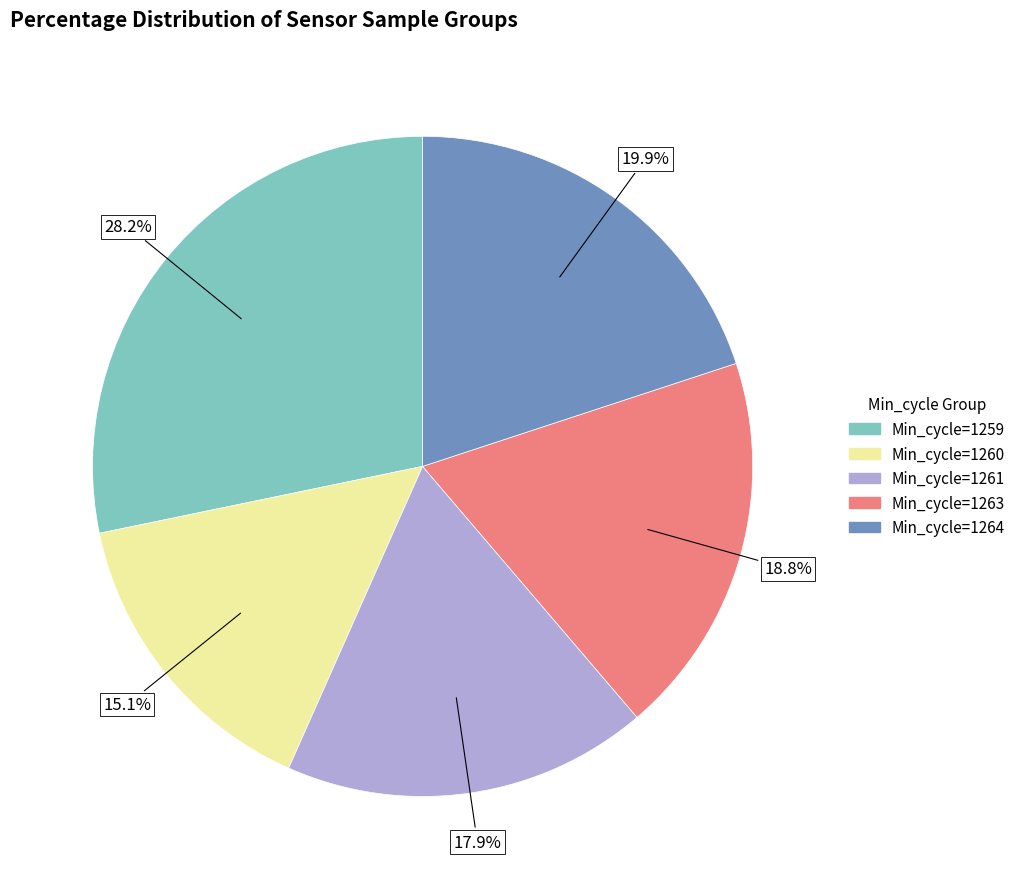

How much of the chart is everything except Min_cycle=1263?

81.2%